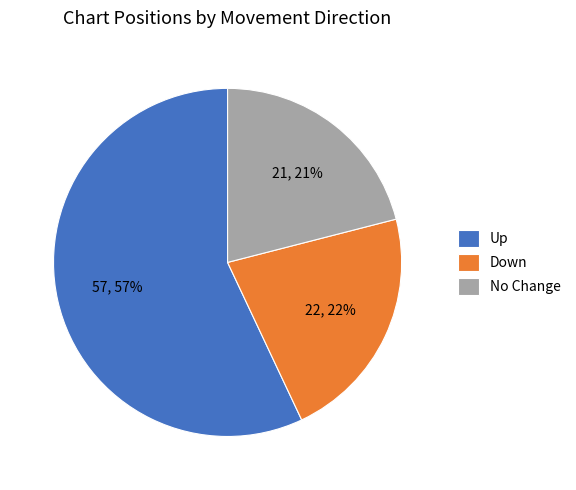

How many slices are in this pie chart?

3